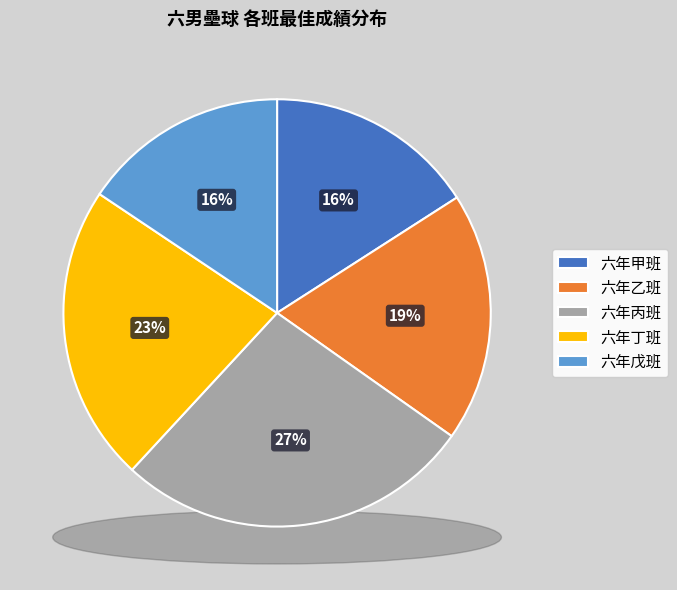

Combined, what portion of the pie is 六年乙班 and 六年戊班?

34.5%